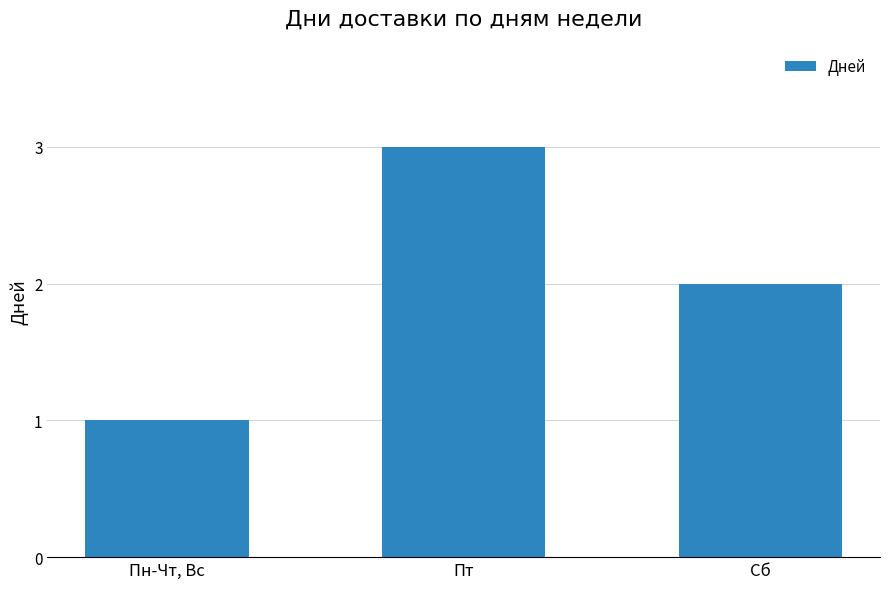

The value at Пт is 2. True or false?

False